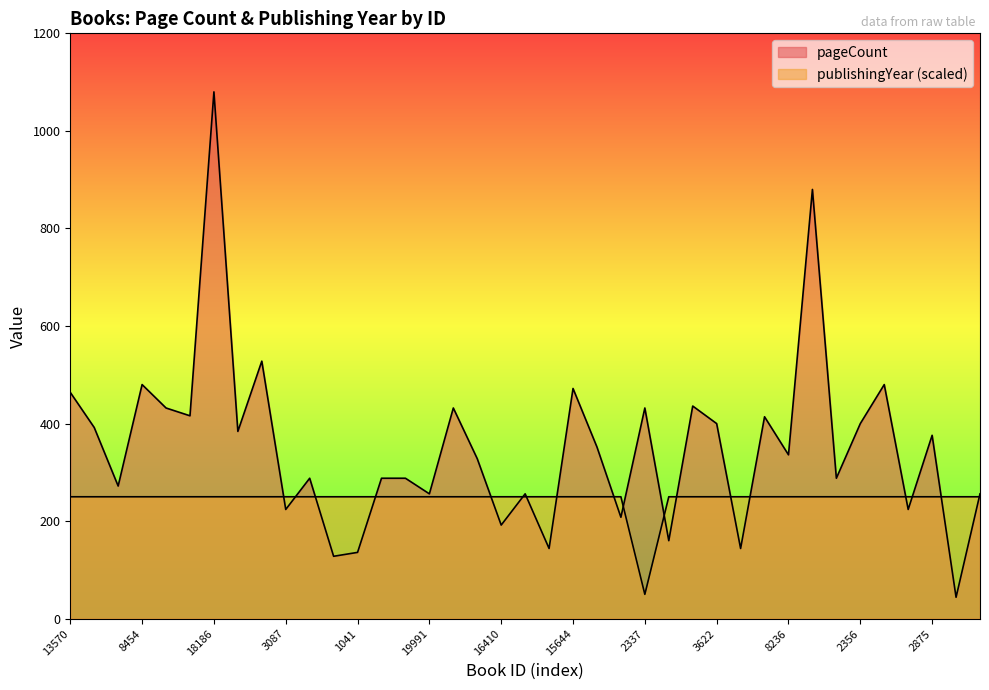

Reading left to right, extract all data points from this chart.

pageCount: 464	392	272	480	432	416	1080	384	528	224	288	128	136	288	288	256	432	328	192	256	144	472	352	208	432	160	436	400	144	414	336	880	288	400	480	224	376	44	256
publishingYear: 250	250	250	250	250	250	250	250	250	250	250	250	250	250	250	250	250	250	250	250	250	250	250	250	50	250	250	250	250	250	250	250	250	250	250	250	250	250	250